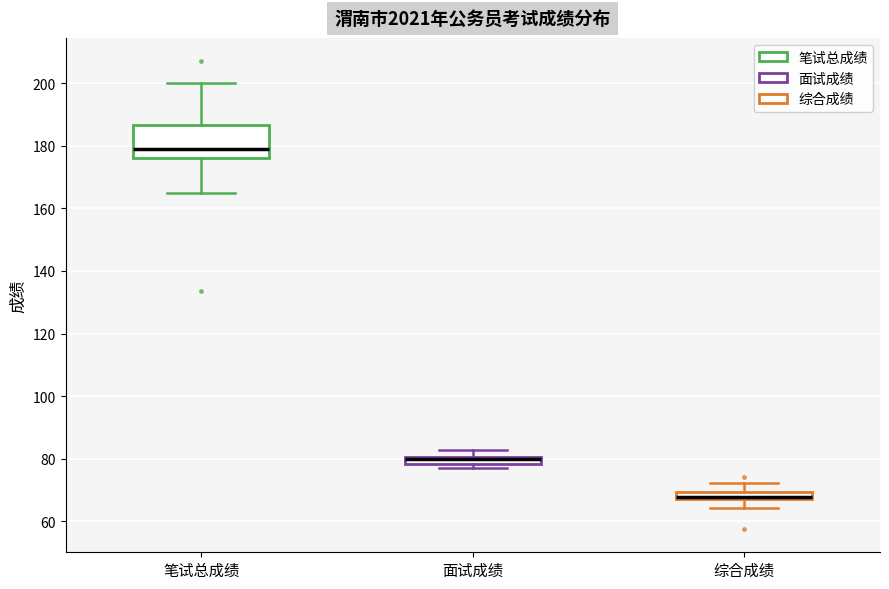

Where does the lower whisker of the box for 笔试总成绩 end on the y-axis? The values are not printed on the chart, so give them approximately, as read against the axis.

166